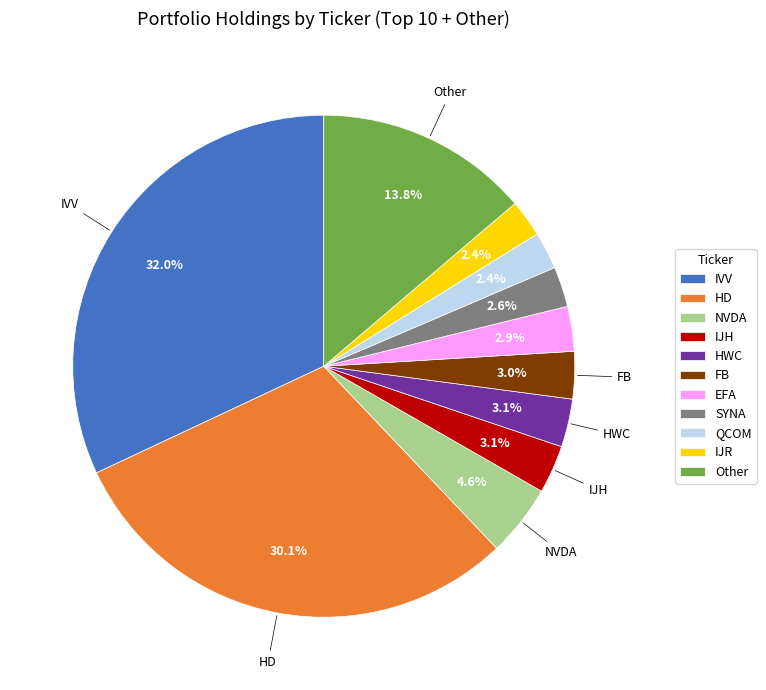

Count the number of slices in the pie.

11